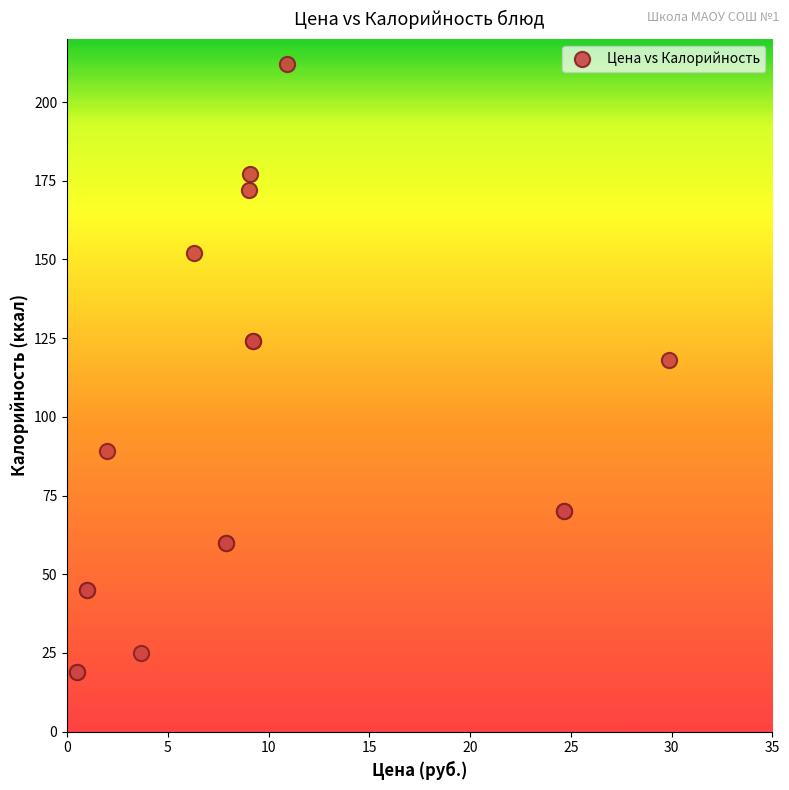

What Y value in the scatter plot is closest to 115?

118